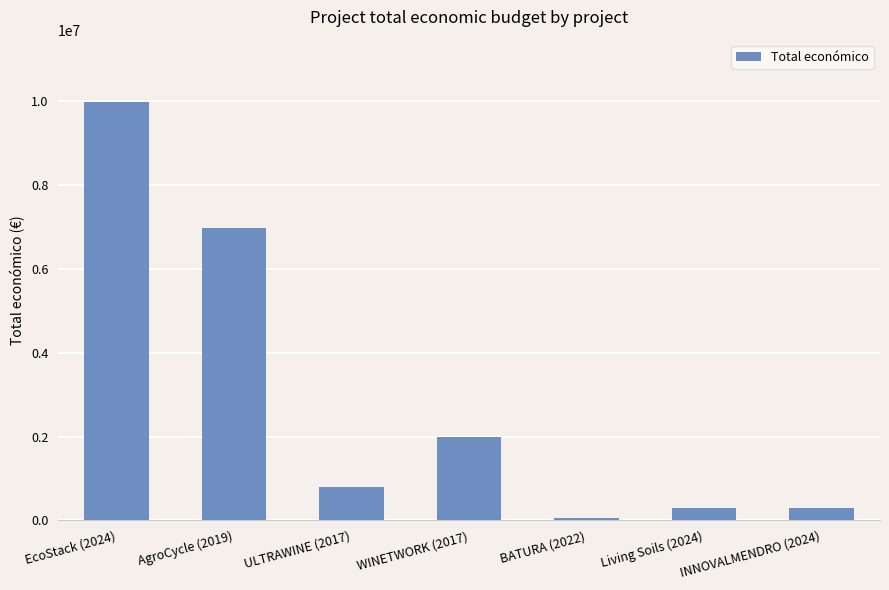

How many series are shown in this chart?

1